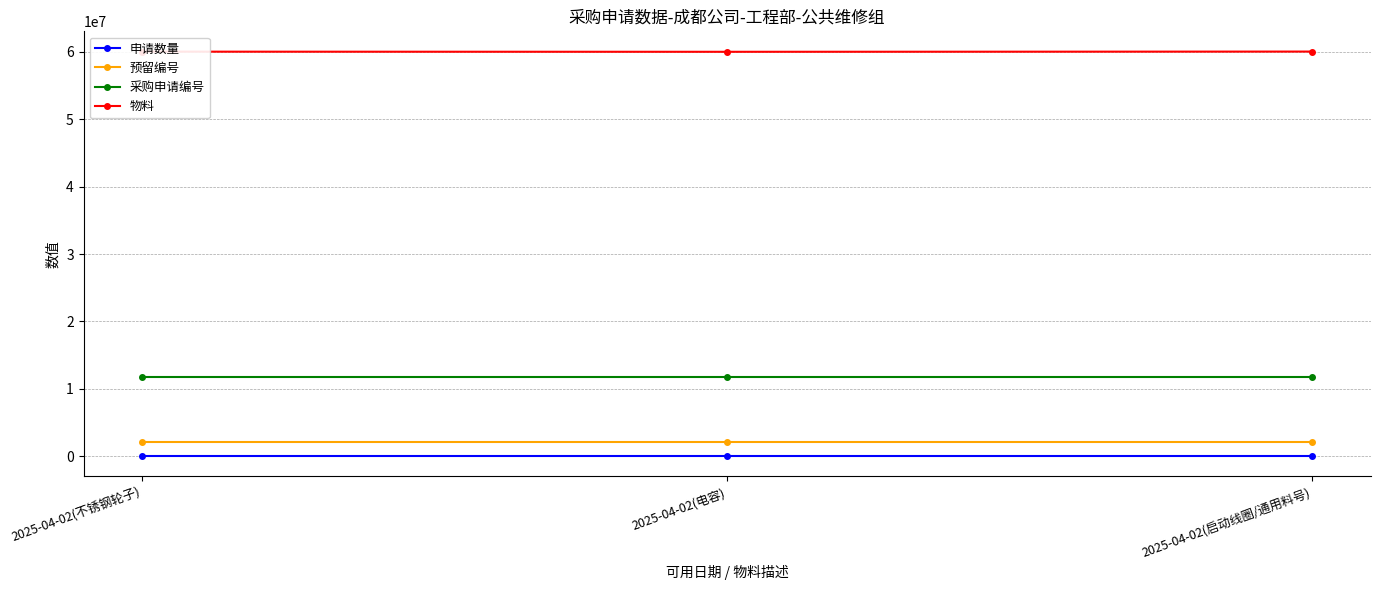

What is the label of the 2nd point from the left?

2025-04-02(电容)